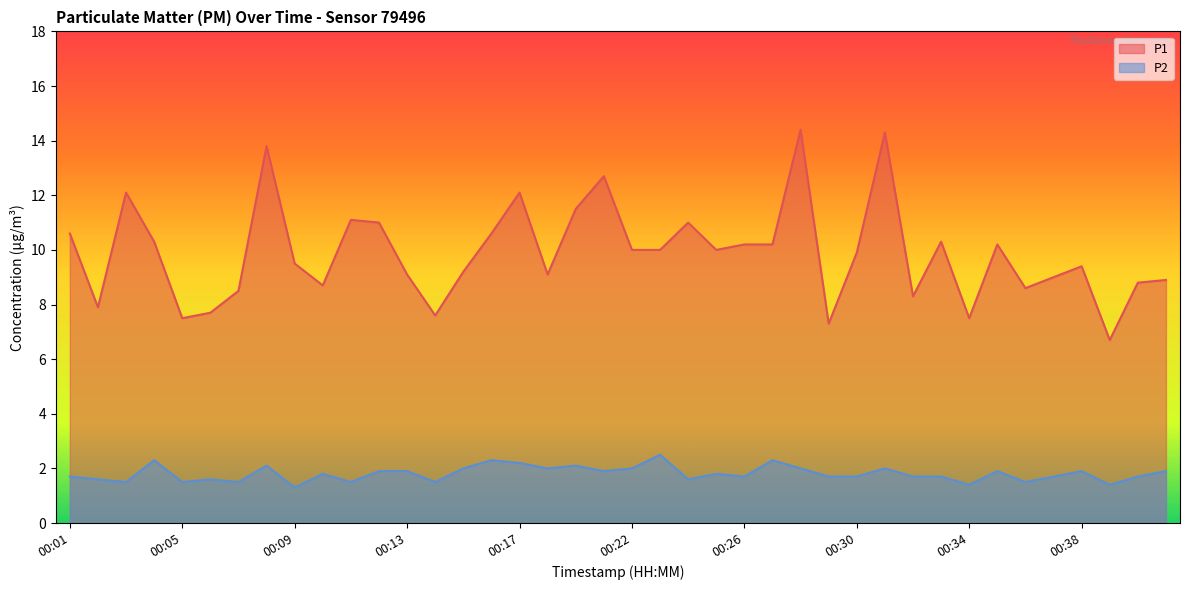

What is the sum of all P2 values?

72.3